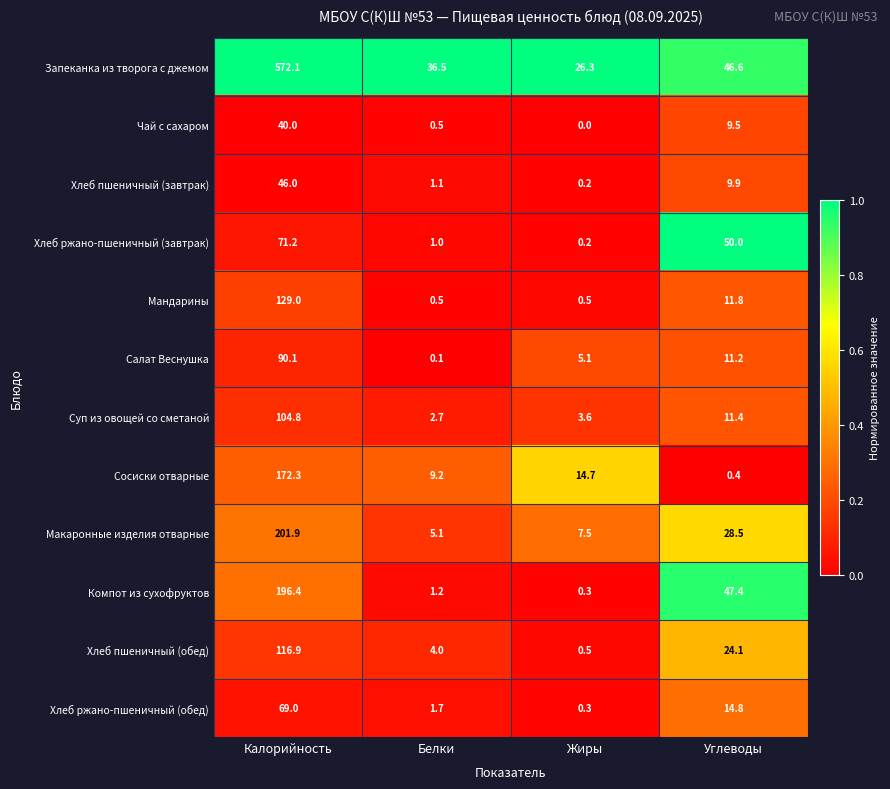

True or false: Сосиски отварные has a value of 9.2 at Белки.

True